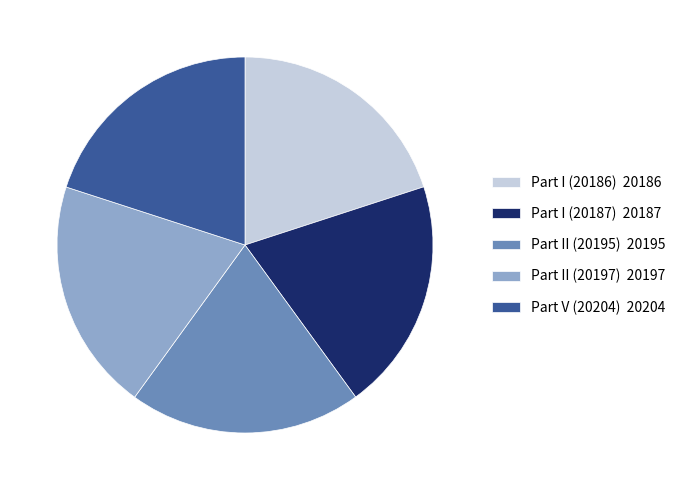

Does Part I (20186) 20186 represent more than half of the total?

No